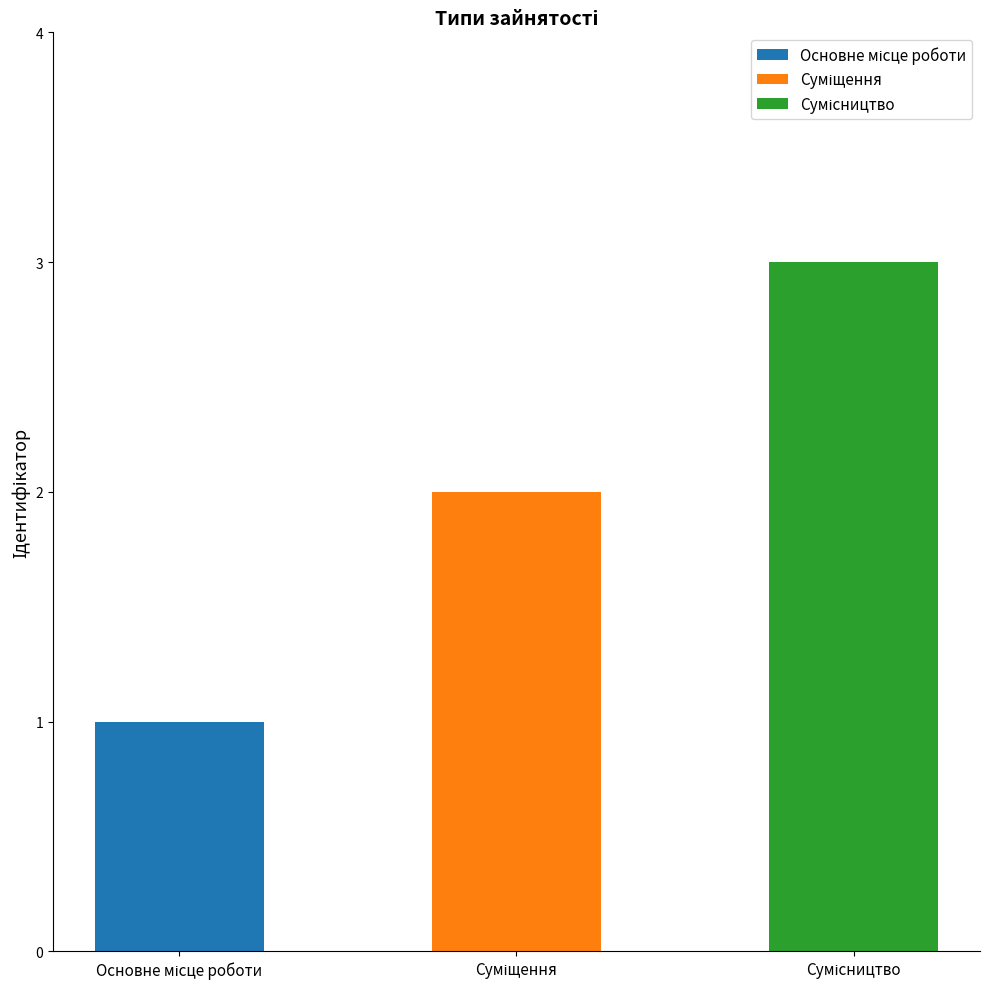

How many values are between 1 and 3?

3